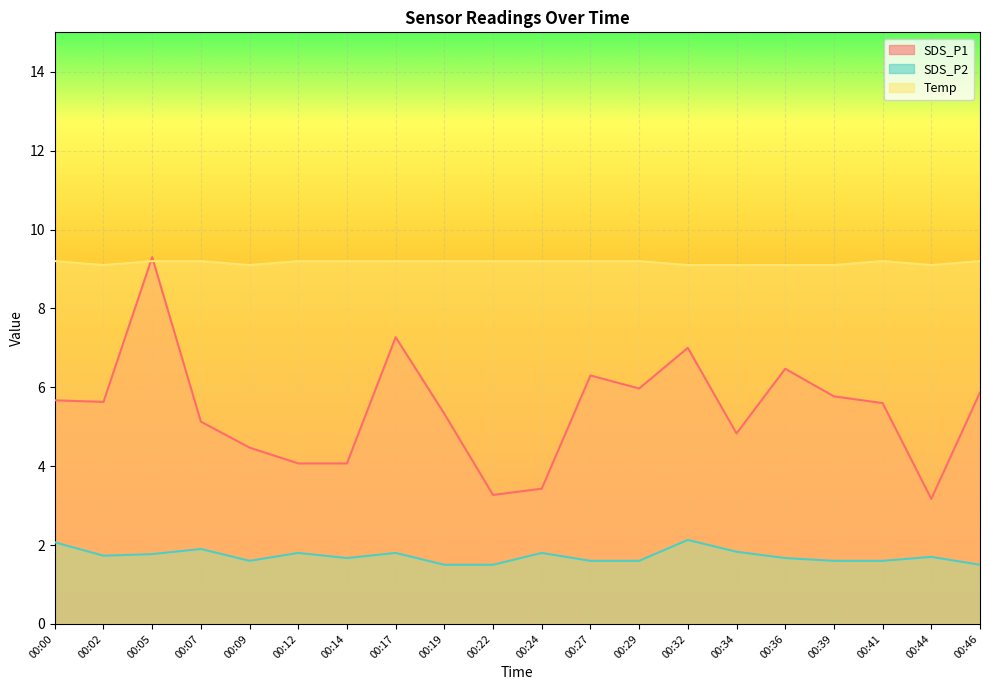

True or false: Temp and SDS_P2 intersect in this chart.

False